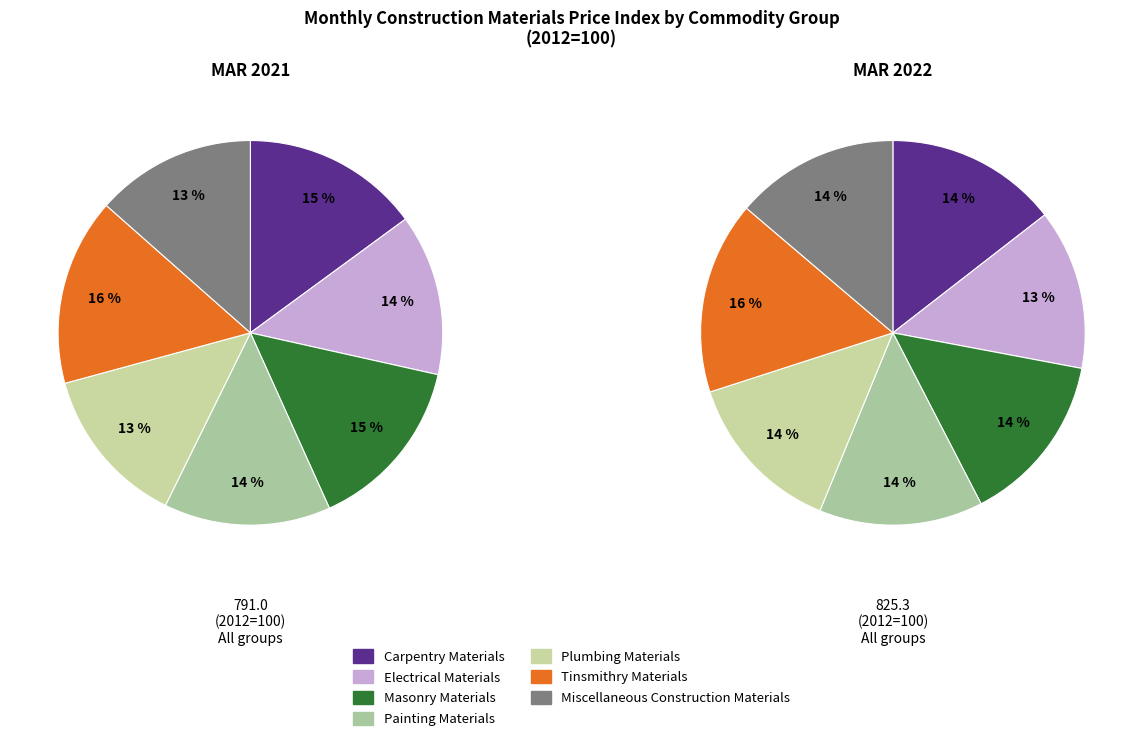

Does any single category account for the majority?

No